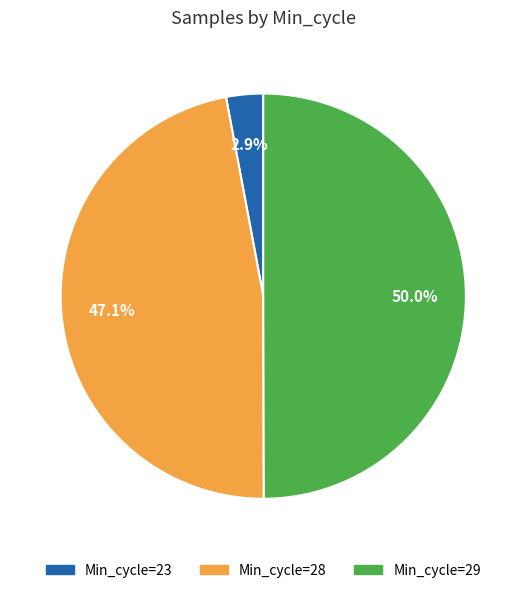

Approximately how many times larger is the value at Min_cycle=29 compared to Min_cycle=28?

1.1